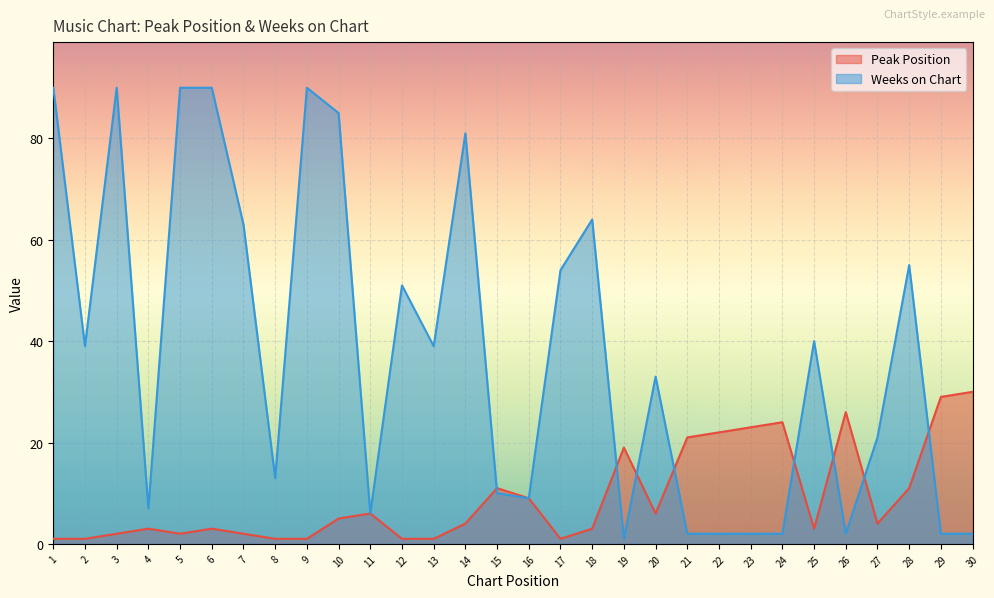

Reading right to left, what are all the values shown in this chart?

Peak Position: 30=30	29=29	28=11	27=4	26=26	25=3	24=24	23=23	22=22	21=21	20=6	19=19	18=3	17=1	16=9	15=11	14=4	13=1	12=1	11=6	10=5	9=1	8=1	7=2	6=3	5=2	4=3	3=2	2=1	1=1
Weeks on Chart: 30=2	29=2	28=55	27=21	26=2	25=40	24=2	23=2	22=2	21=2	20=33	19=1	18=64	17=54	16=9	15=10	14=81	13=39	12=51	11=6	10=85	9=90	8=13	7=63	6=90	5=90	4=7	3=90	2=39	1=90